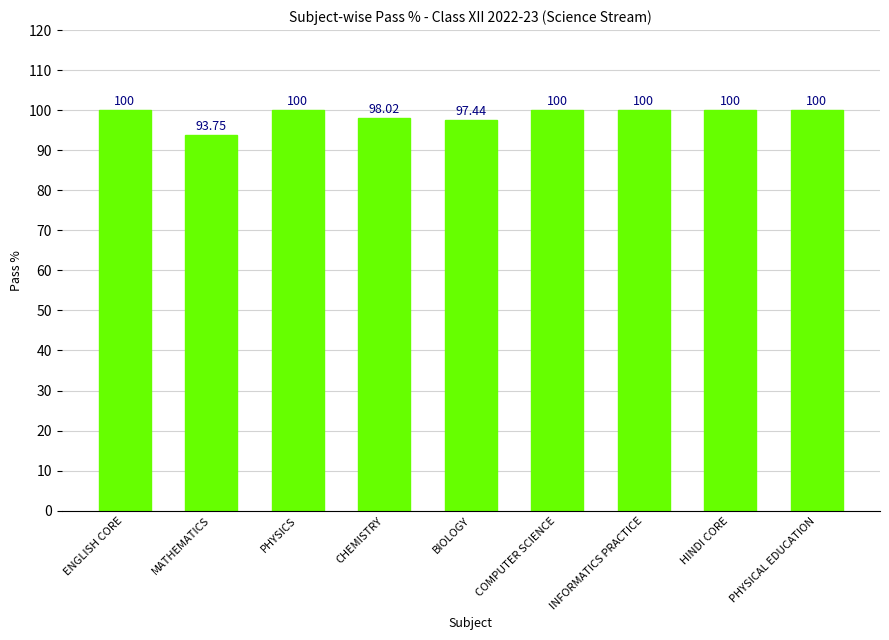

What is the minimum value shown in the chart?

93.8